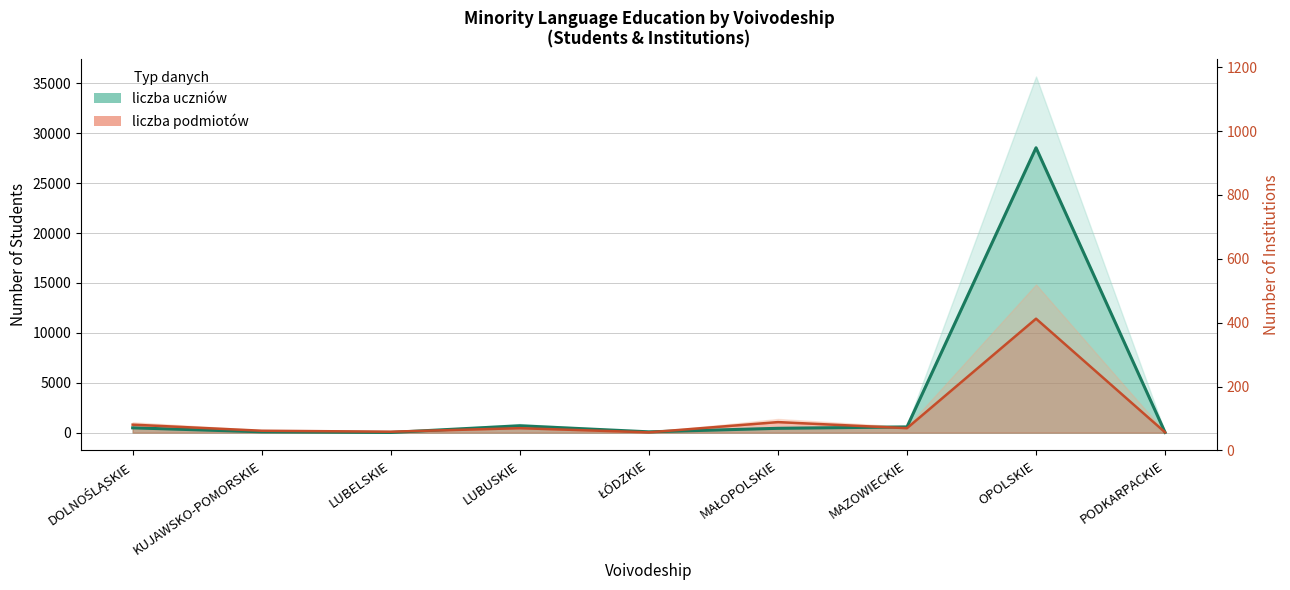

At which category does liczba uczniów reach its first local peak?

LUBUSKIE